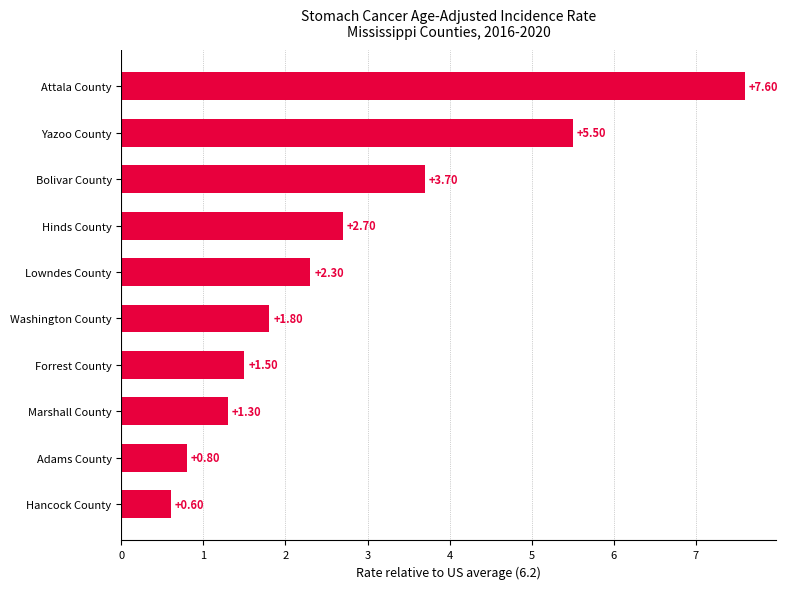

What is the minimum value shown in the chart?

0.6